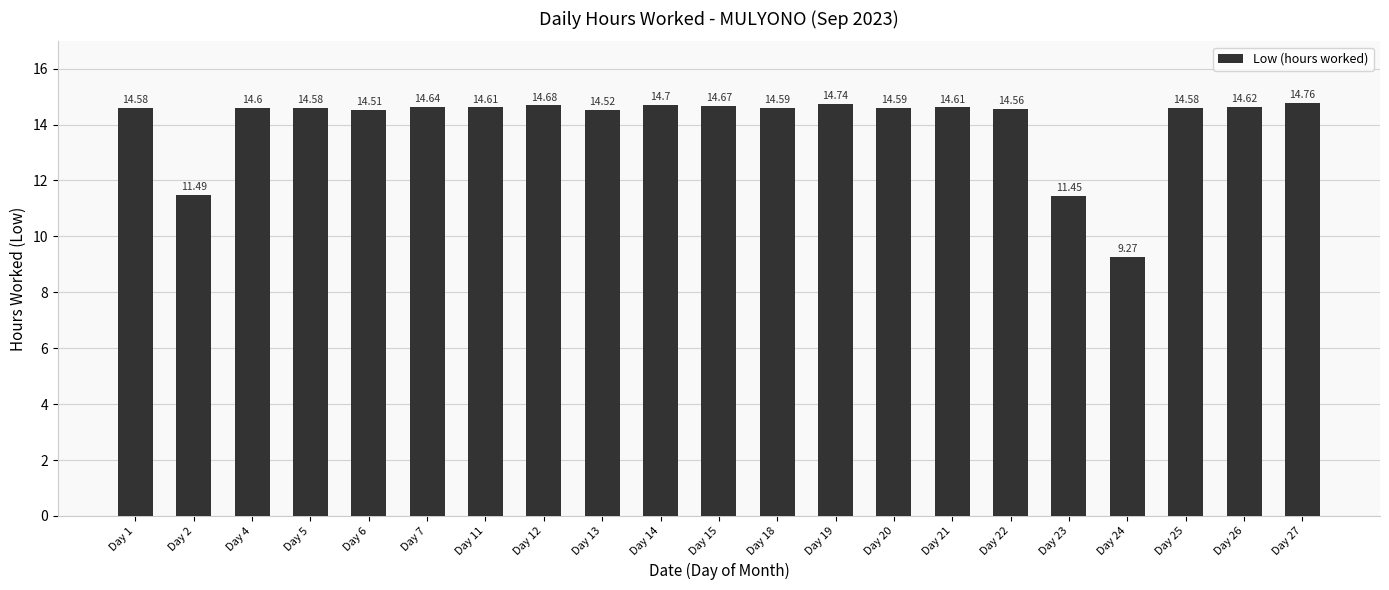

What is the sum of the values at Day 20 and Day 14?

29.3